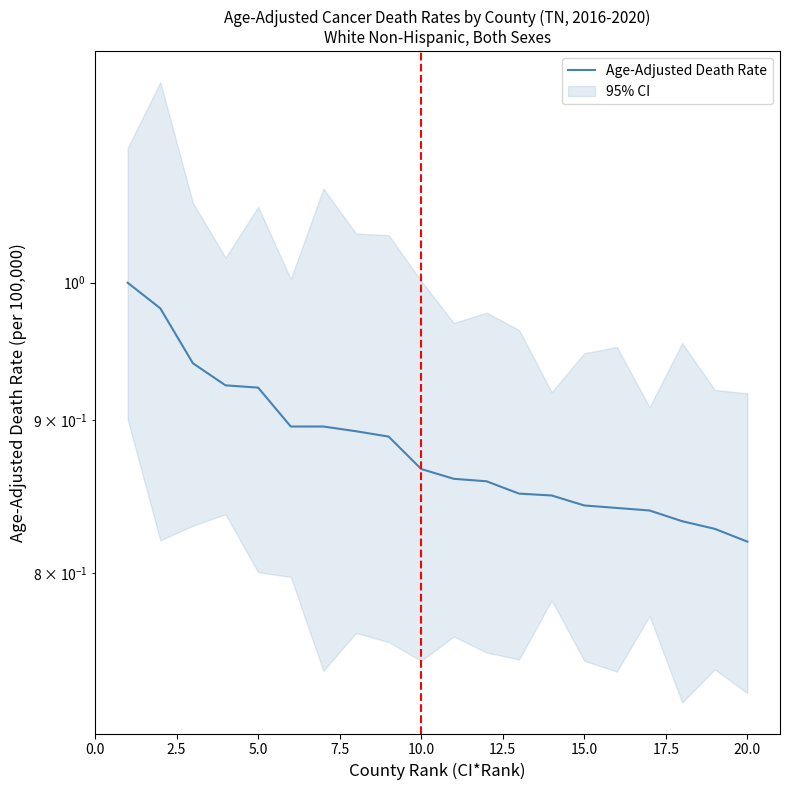

Count the number of categories in the chart.

20